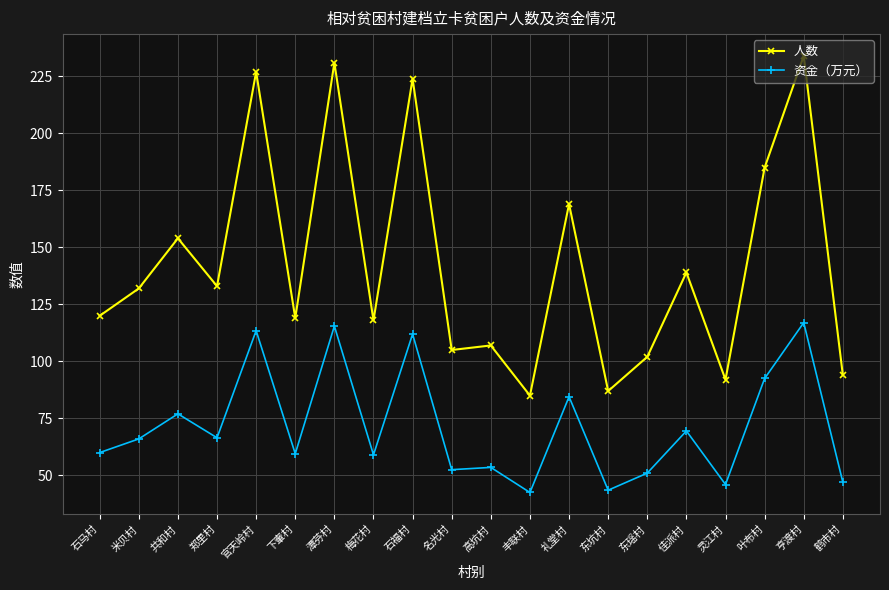

What is the difference between the second highest and minimum values in the 人数 series?

146.0